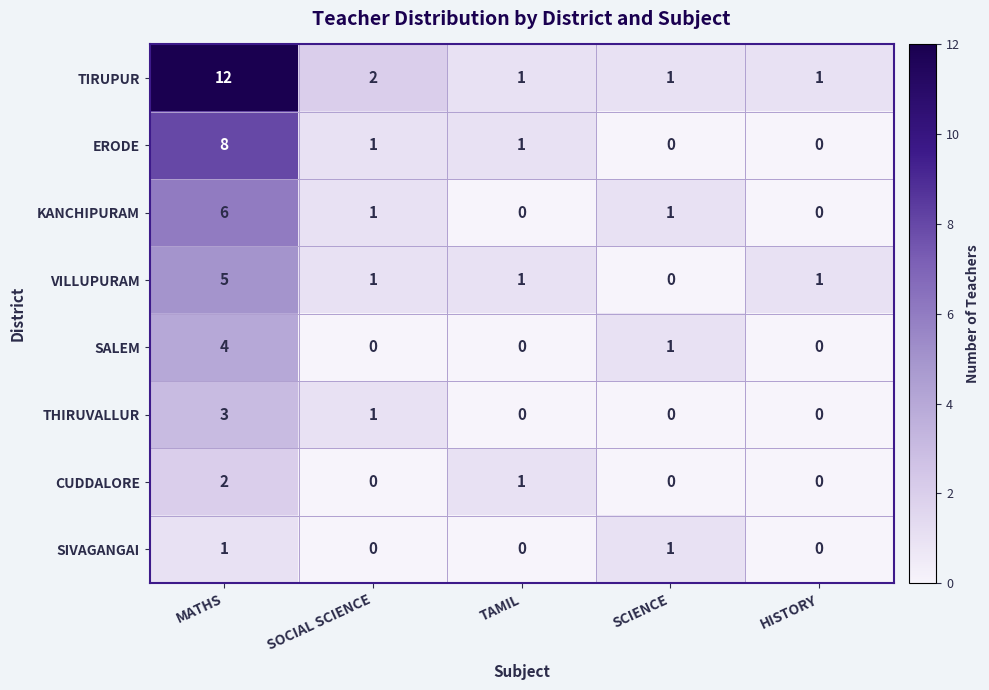

What is the total value across all series at SCIENCE?

4